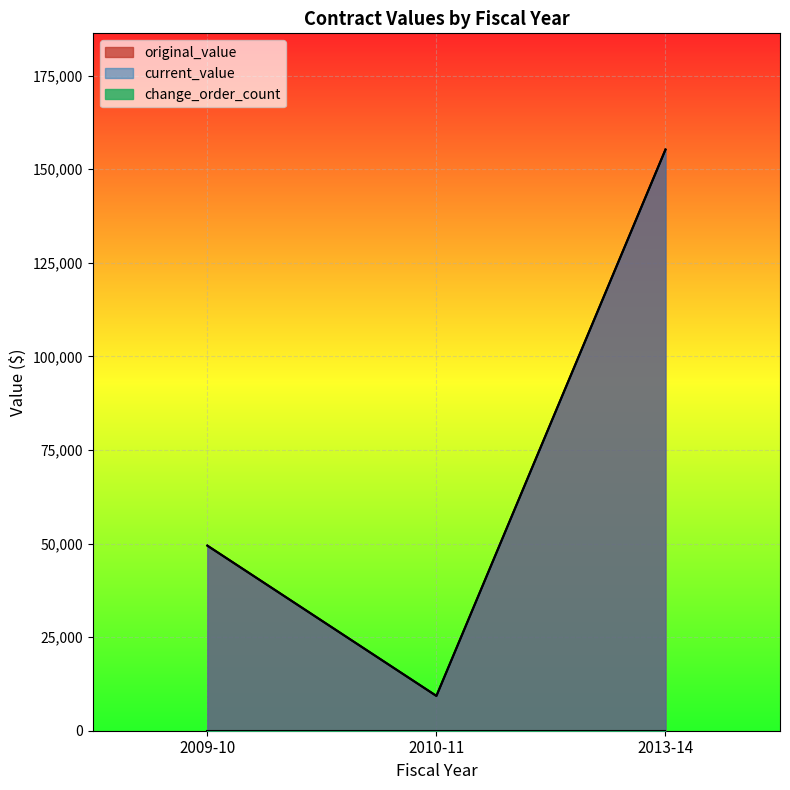

True or false: current_value has a value of 14320.7 at 2010-11.

False